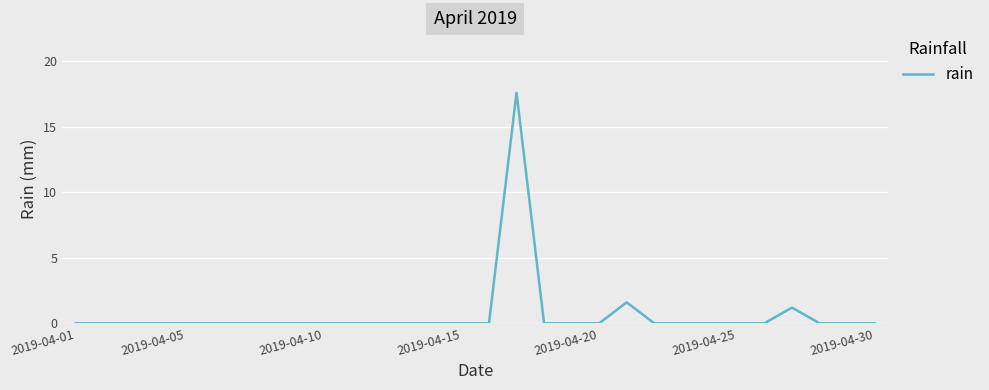

What is the difference between the maximum and minimum values?

17.6